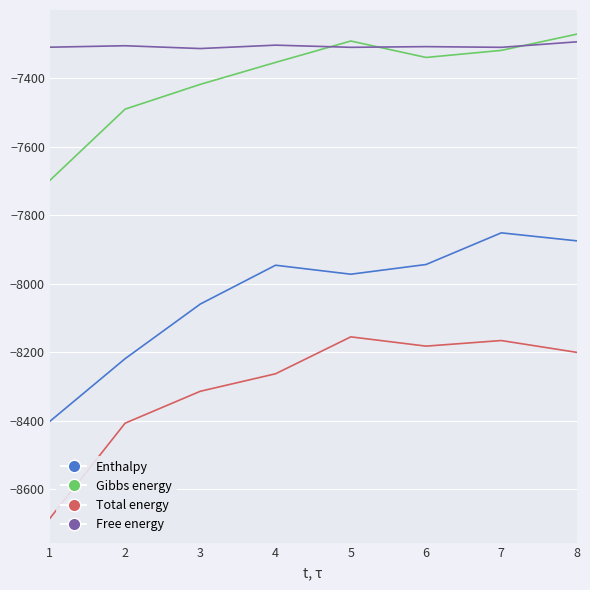

Count the number of categories in the chart.

8